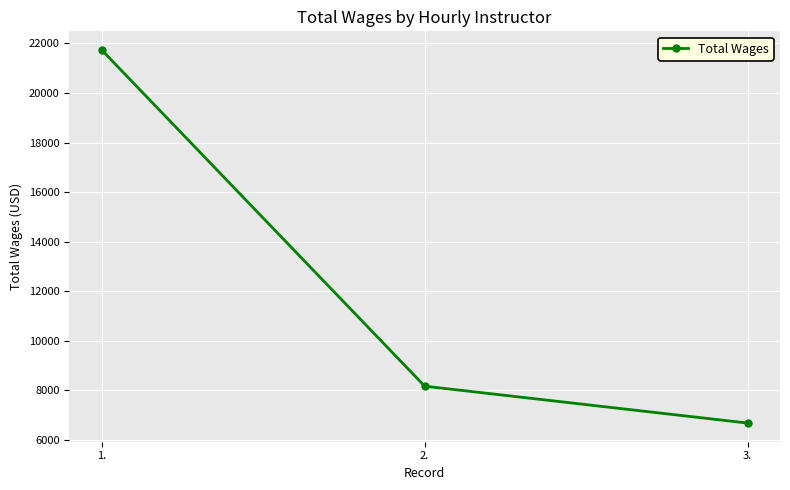

Approximately how many times larger is the value at 2. compared to 1.?

0.4